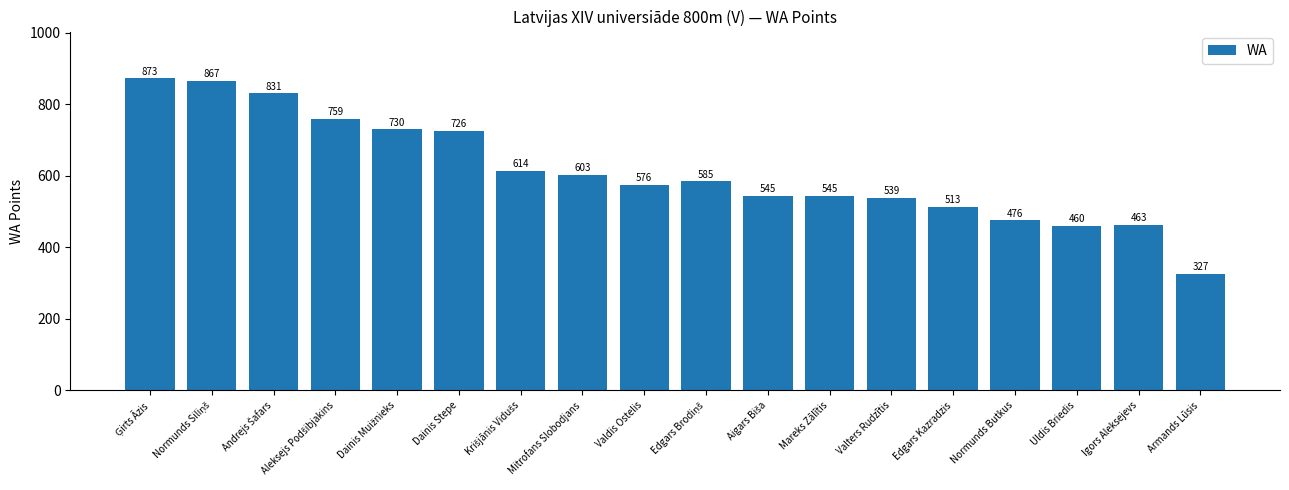

The value at Armands Lūsis is 532. True or false?

False